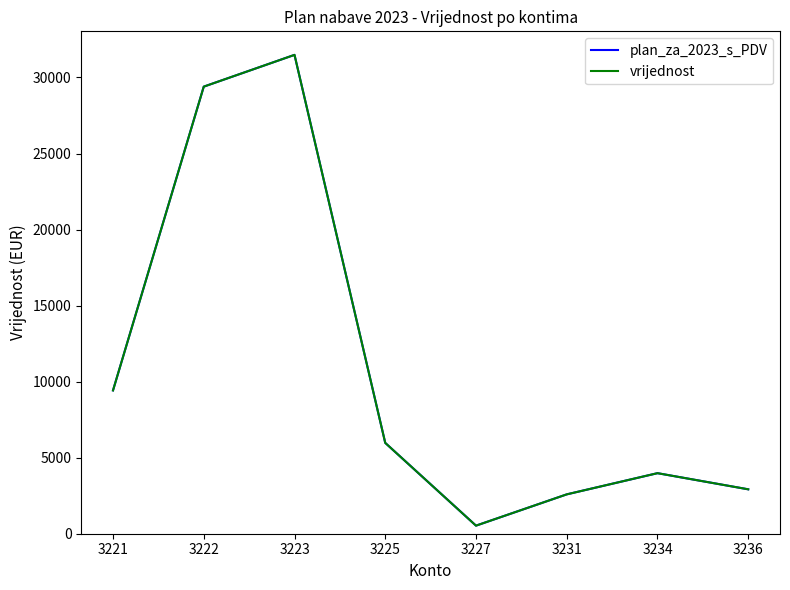

Count the number of categories in the chart.

8